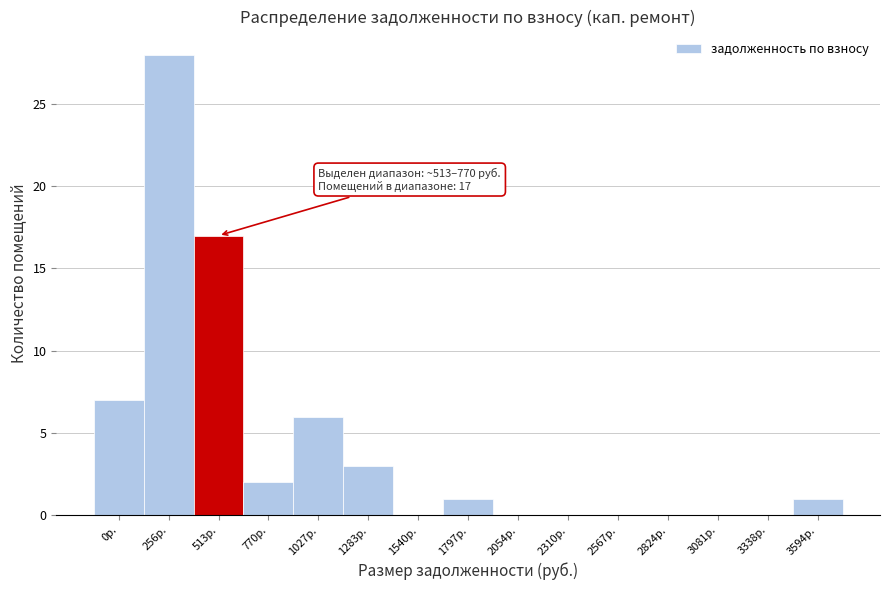

Reading left to right, list all the values displayed in this chart.

0р.=7	256р.=28	513р.=17	770р.=2	1027р.=6	1283р.=3	1540р.=0	1797р.=1	2054р.=0	2310р.=0	2567р.=0	2824р.=0	3081р.=0	3338р.=0	3594р.=1